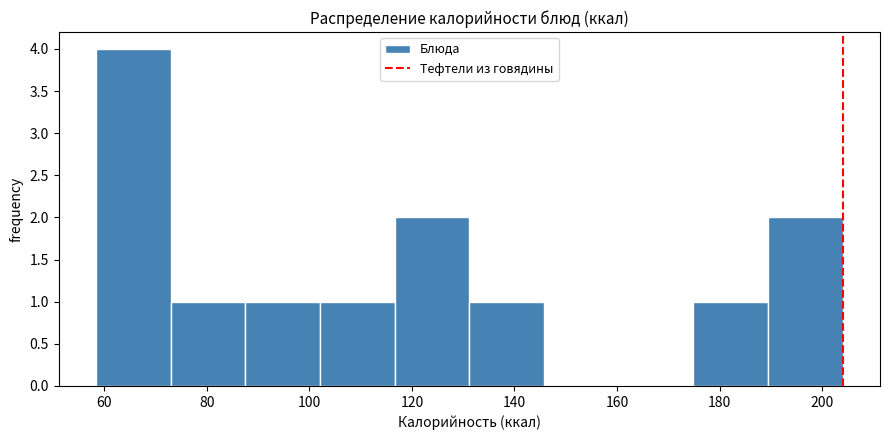

How tall is the bar that spans 132 to 146 on the x-axis? Neither the bar edges nor the heights are printed on the chart, so give them approximately, as read against the axes.

1